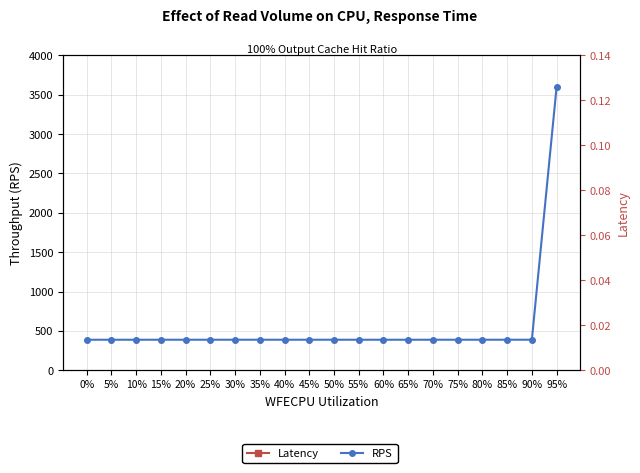

Reading left to right, transcribe all the data shown in this chart.

RPS: 0%=388	5%=388	10%=388	15%=388	20%=388	25%=388	30%=388	35%=388	40%=388	45%=388	50%=388	55%=388	60%=388	65%=388	70%=388	75%=388	80%=388	85%=388	90%=388	95%=3600
Latency: 0%=7	5%=7	10%=7	15%=7	20%=7	25%=7	30%=7	35%=7	40%=7	45%=7	50%=7	55%=7	60%=7	65%=7	70%=7	75%=7	80%=7	85%=7	90%=7	95%=41